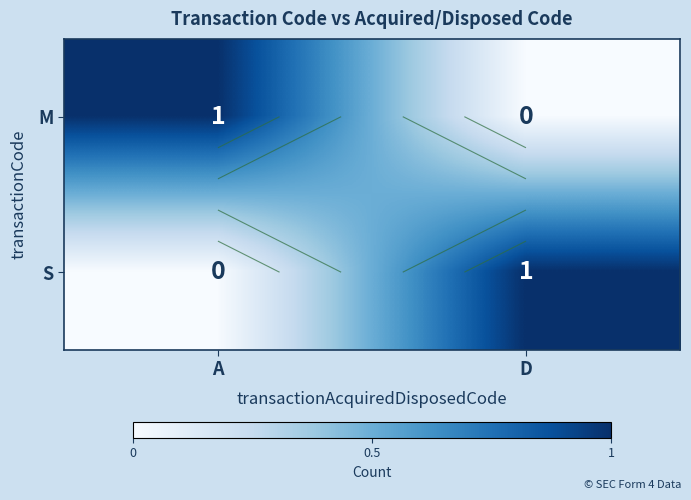

Which series has the largest range (max minus min)?

M